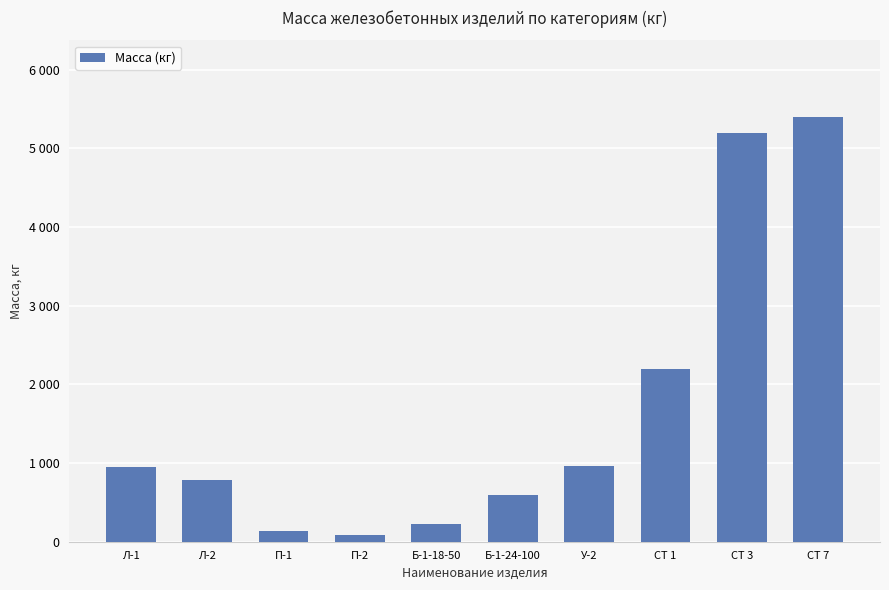

The value at СТ 3 is 3235. True or false?

False